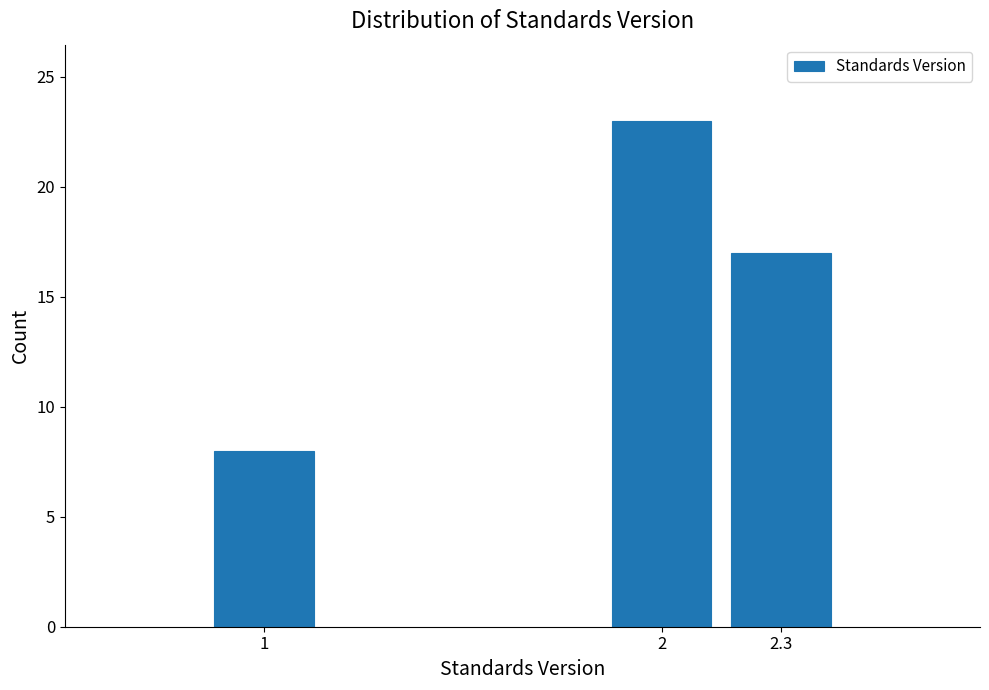

Reading right to left, list all the values displayed in this chart.

17	23	8